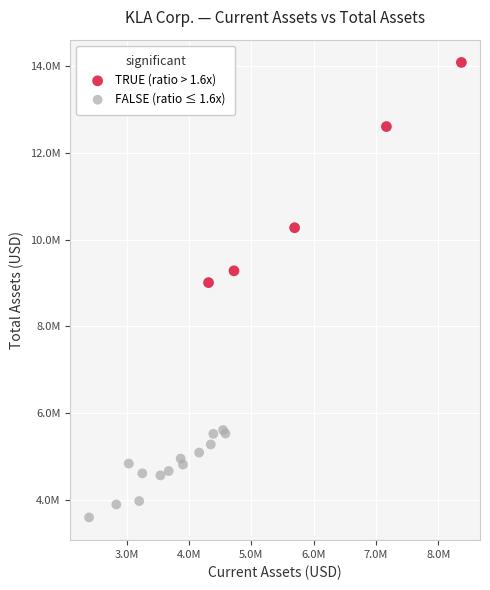

What are all the series names shown in the legend?

TRUE (ratio > 1.6x), FALSE (ratio ≤ 1.6x)